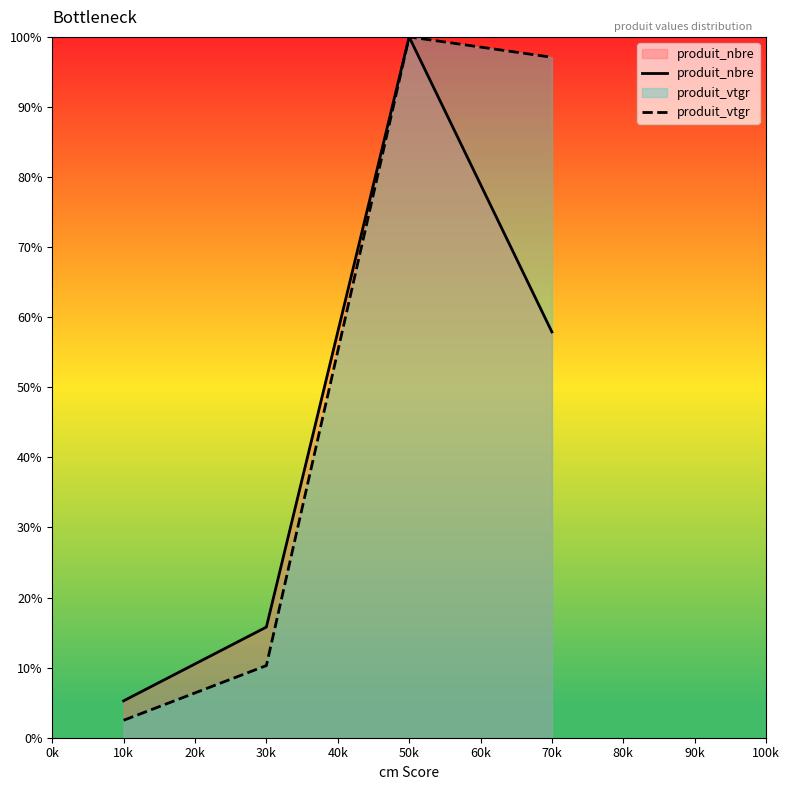

True or false: produit_vtgr and produit_nbre cross at least once.

False